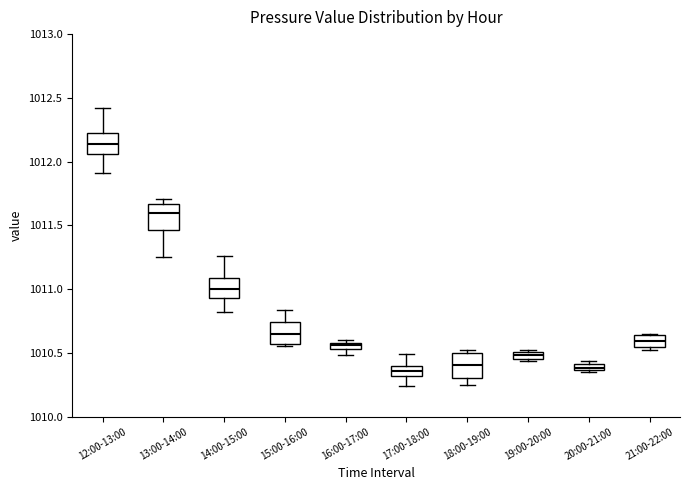

Where is the upper edge of the box for 12:00-13:00 on the y-axis? The values are not printed on the chart, so give them approximately, as read against the axis.

1012.25